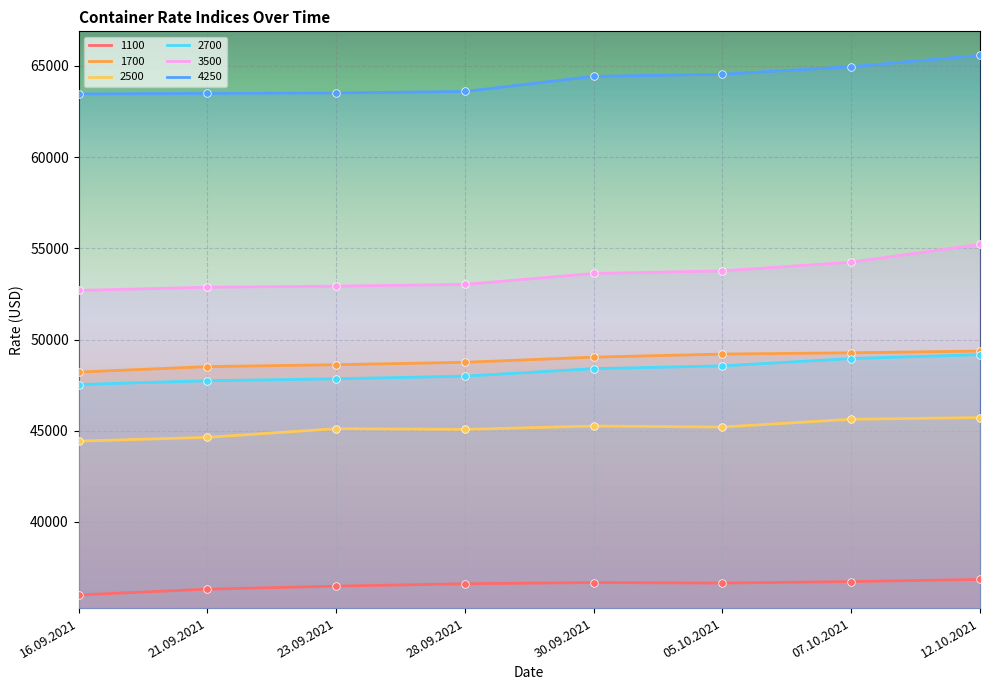

At which category is the sum across all series the highest?

12.10.2021